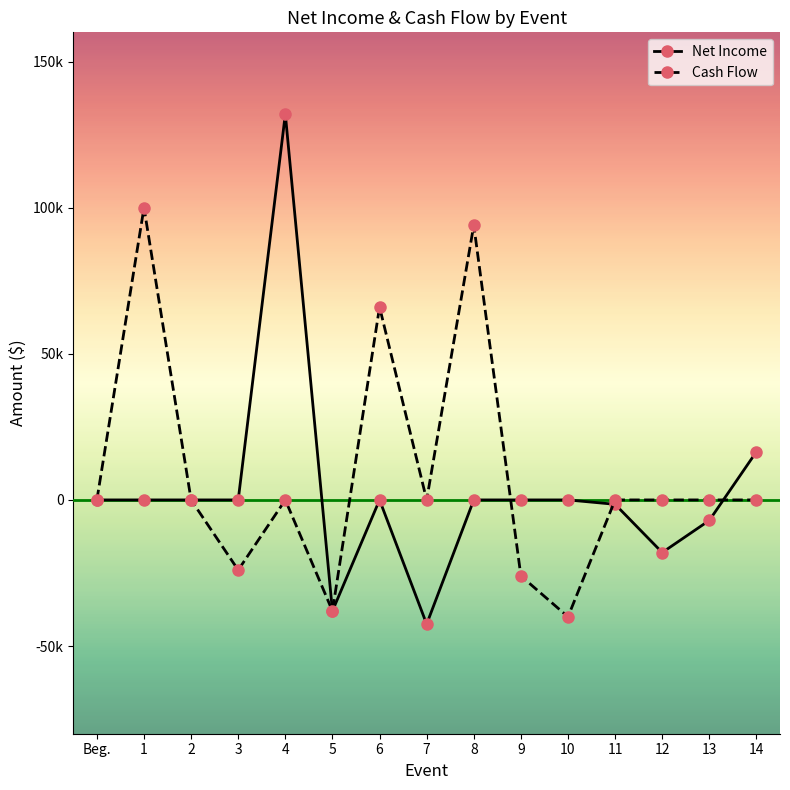

Which series has the largest total across all categories?

Cash Flow